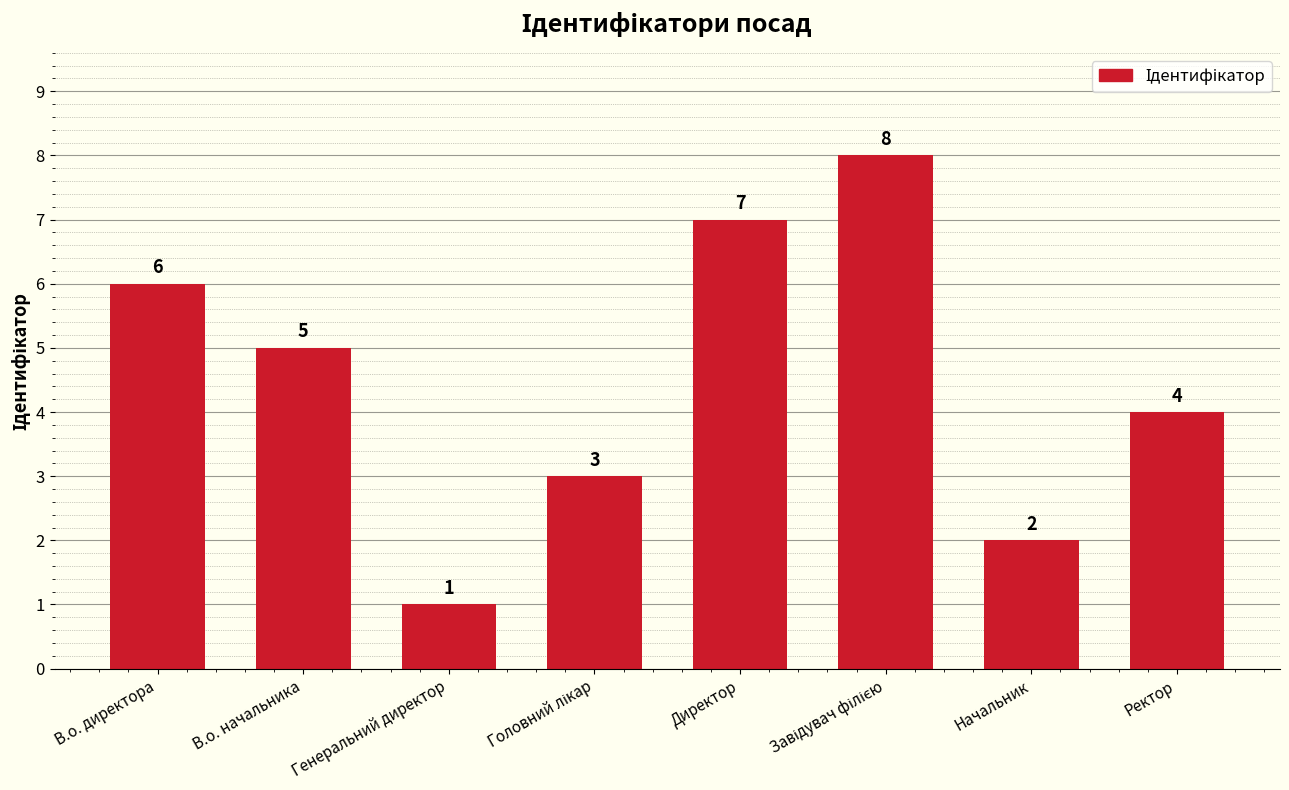

What is the difference between the values at В.о. директора and Начальник?

4